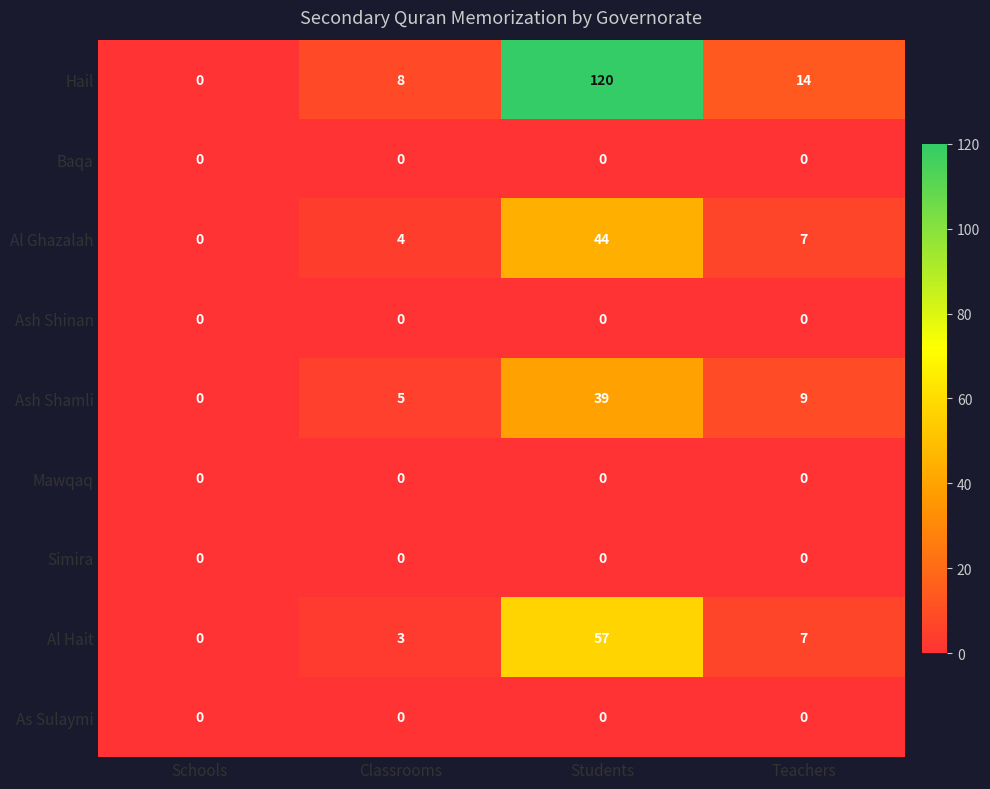

Which category has the highest value in the Al Ghazalah series?

Students